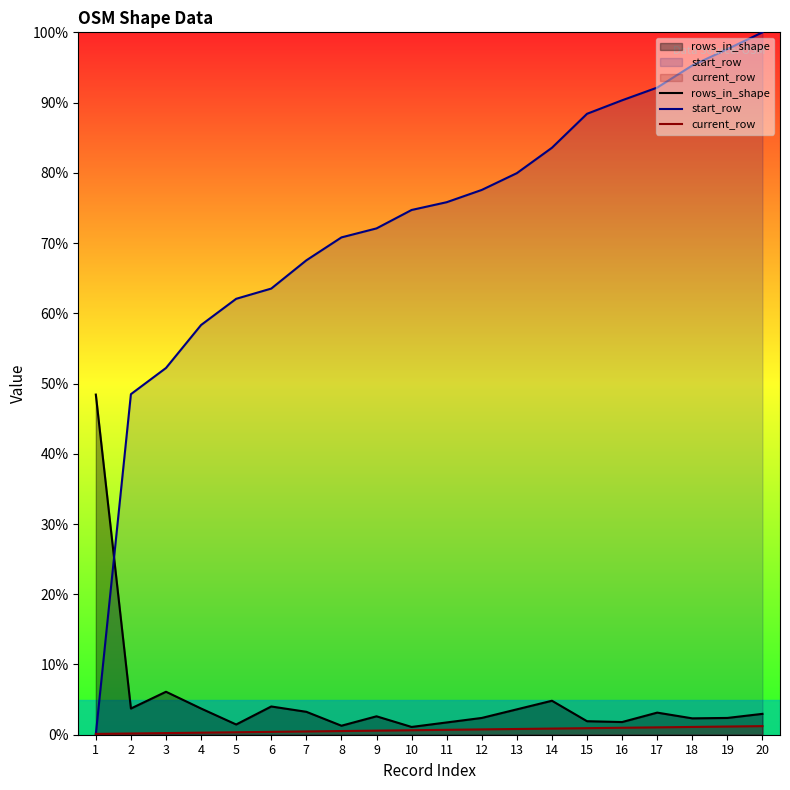

What is the sum of all current_row values?

13.4